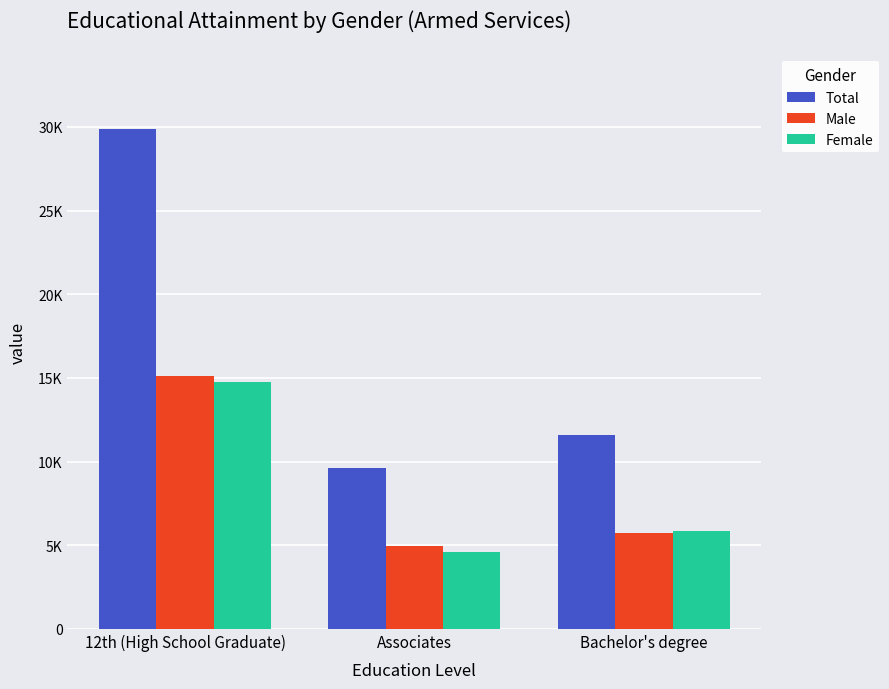

List the series in order of their peak value, lowest first.

Female, Male, Total